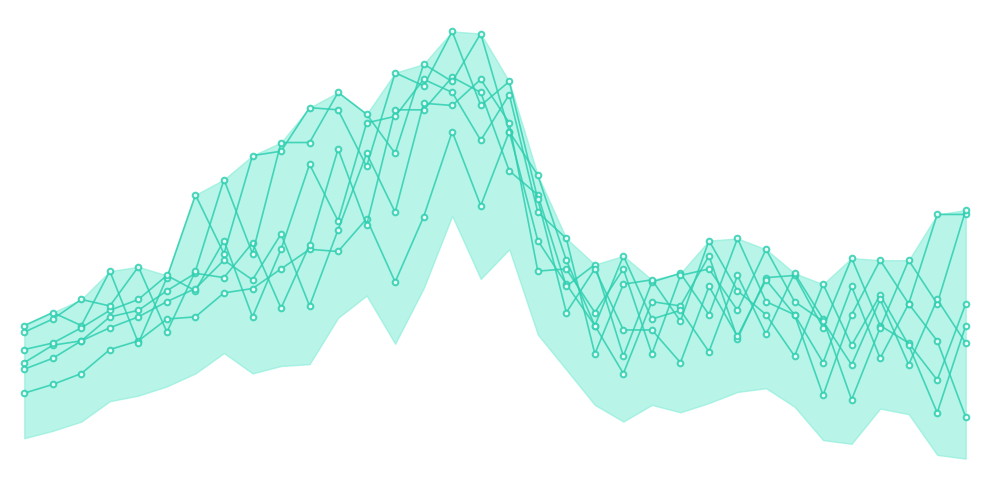

Does the chart have visible grid lines?

No